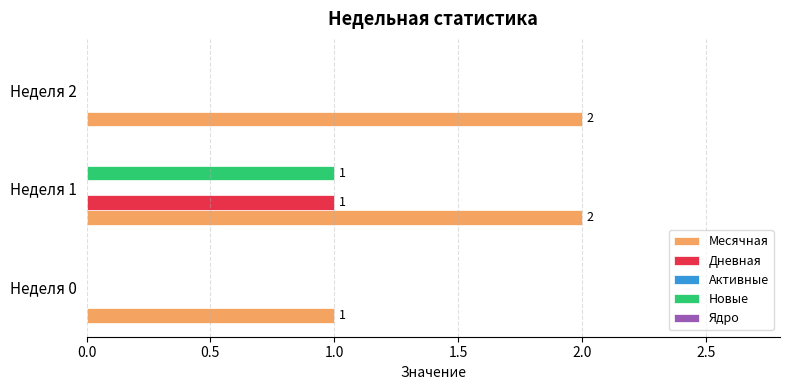

Which series has the largest total across all categories?

Месячная